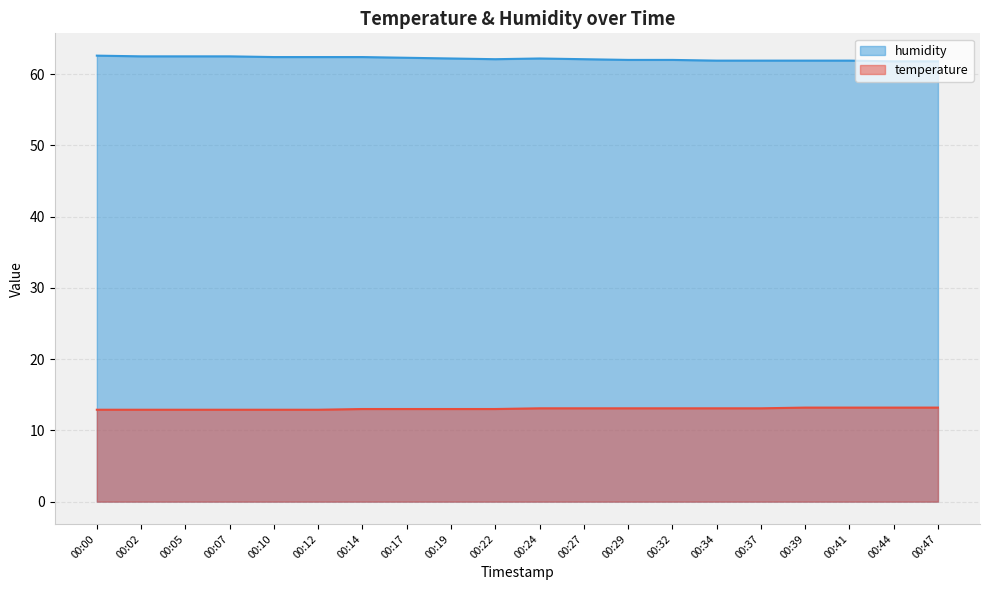

True or false: humidity and temperature cross at least once.

False